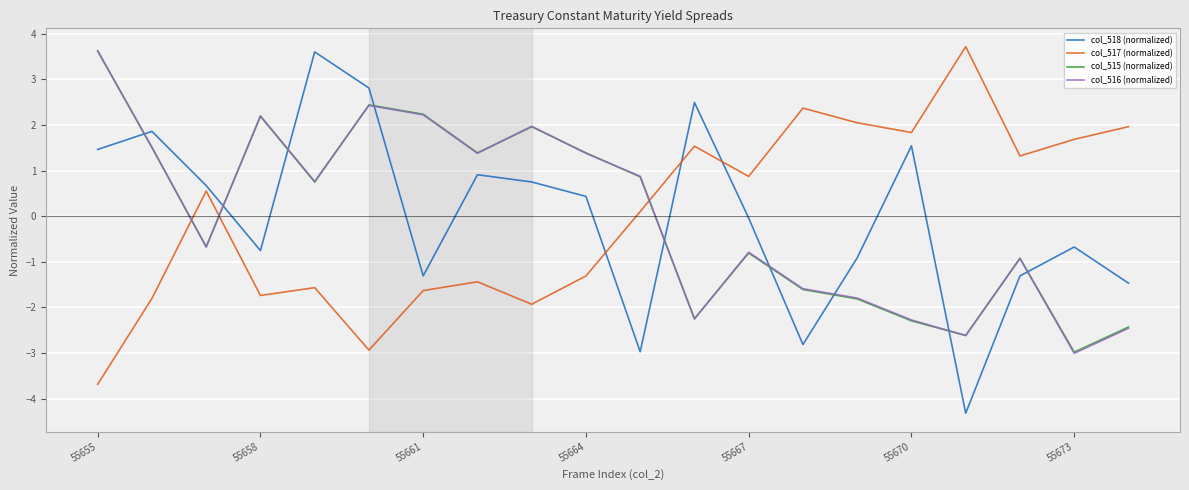

How many series are shown in this chart?

4